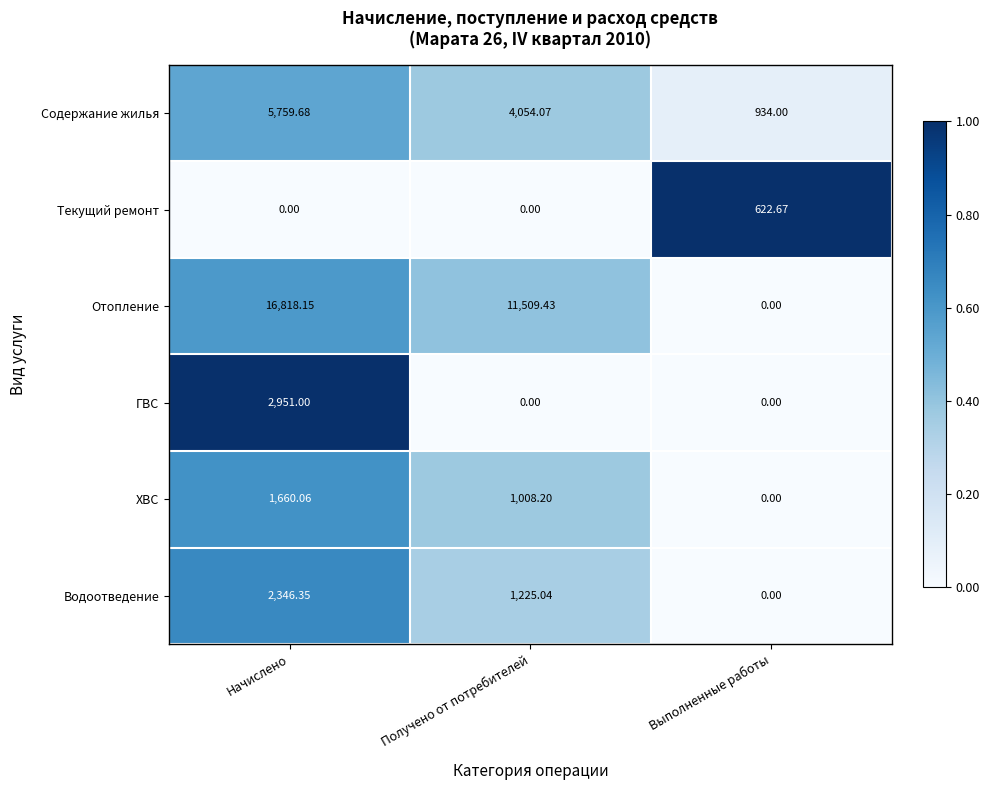

Which series has the widest spread of values?

Отопление